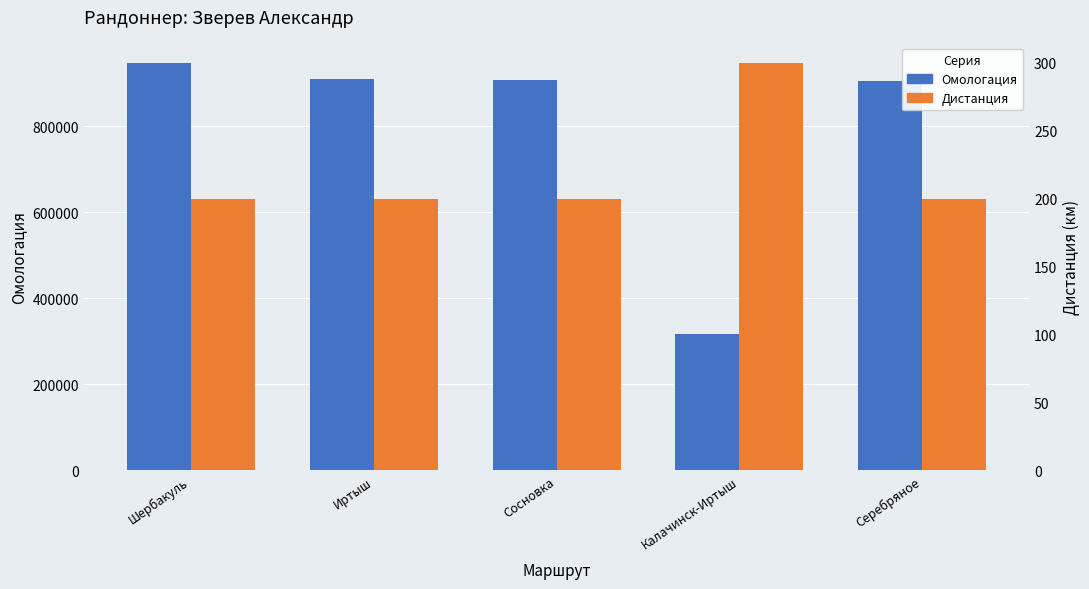

What is the label of the 2nd bar from the left?

Иртыш